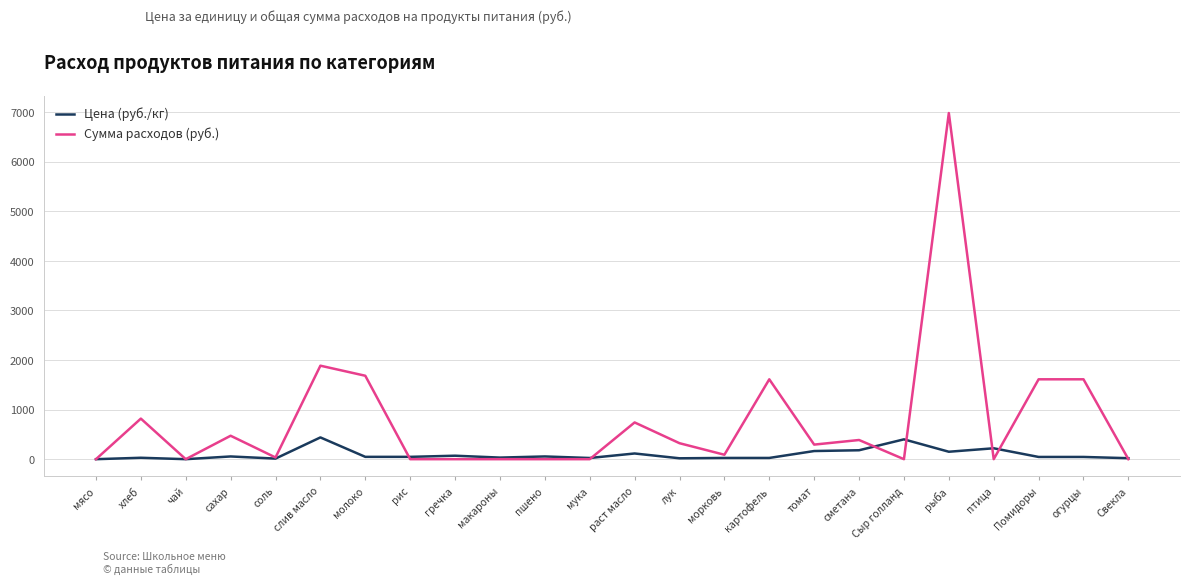

At which category is the sum across all series the highest?

рыба